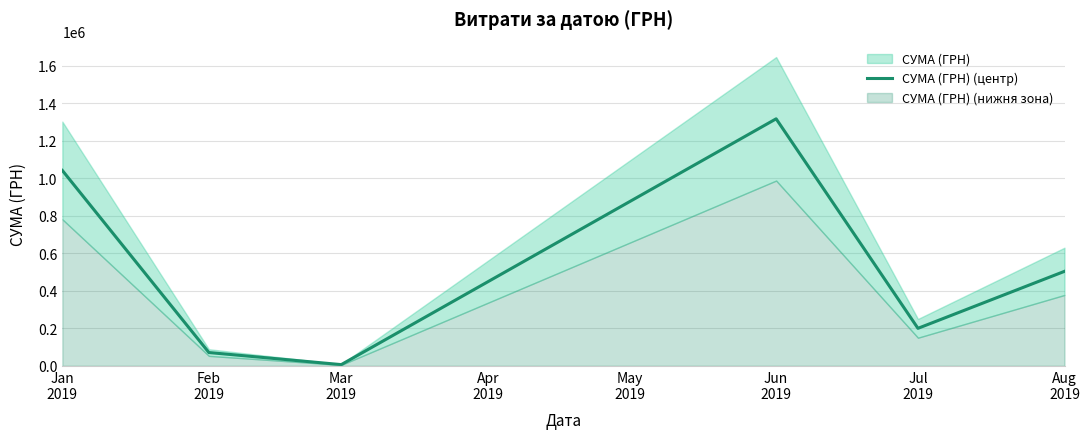

Does the chart have visible grid lines?

Yes